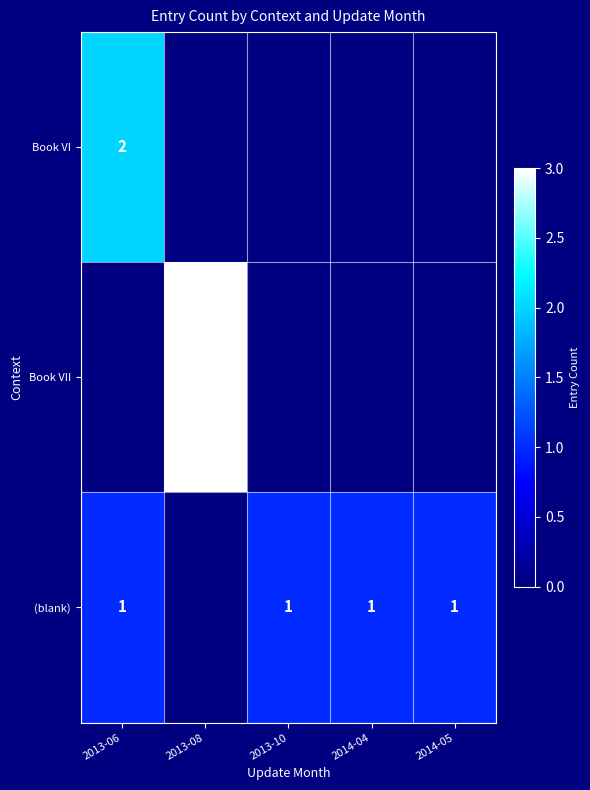

How many series are shown in this chart?

3